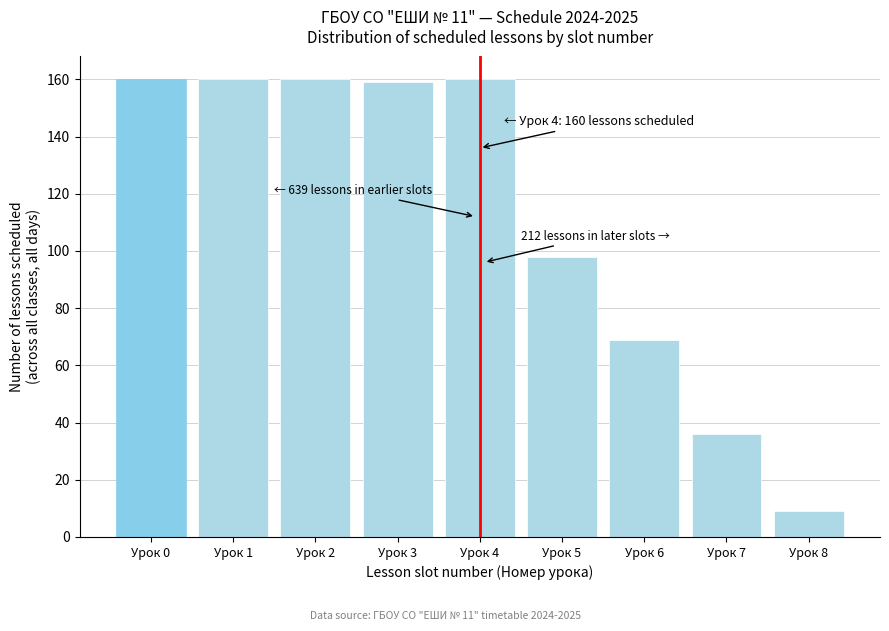

Reading right to left, what are all the values shown in this chart?

Урок 8=9	Урок 7=36	Урок 6=69	Урок 5=98	Урок 4=160	Урок 3=159	Урок 2=160	Урок 1=160	Урок 0=160